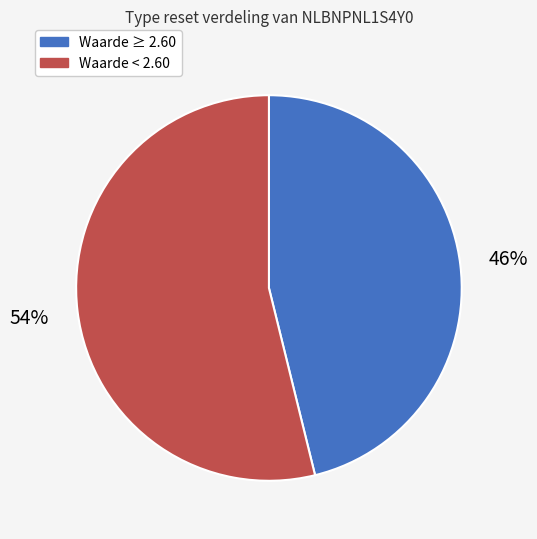

Is the sum of Waarde < 2.60 and Waarde ≥ 2.60 greater than half?

Yes